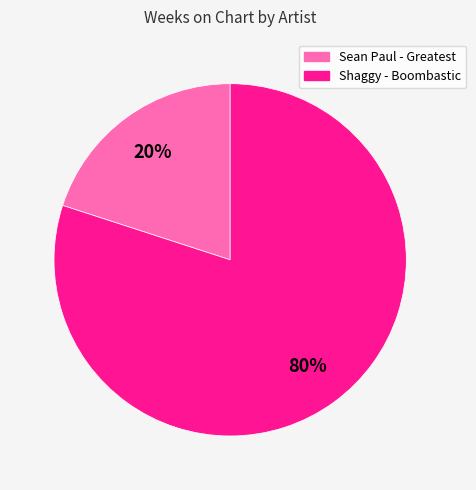

Which slice is the smallest?

Sean Paul - Greatest